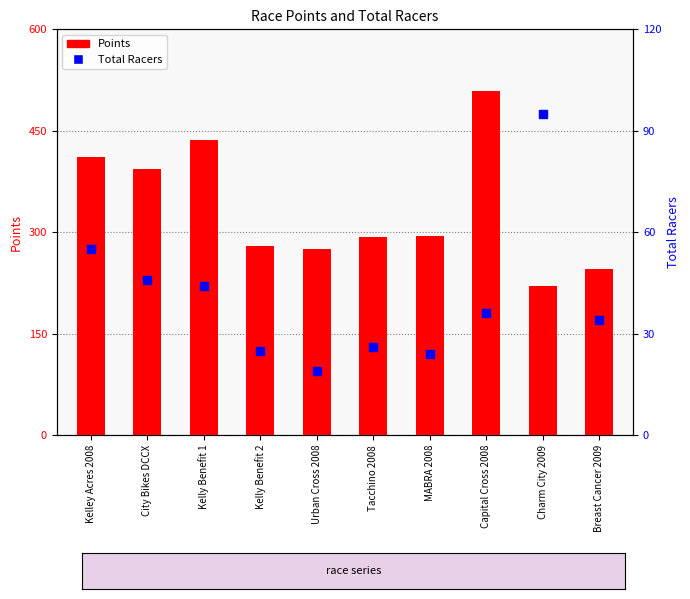

Which series has the largest Y range (max minus min)?

Points